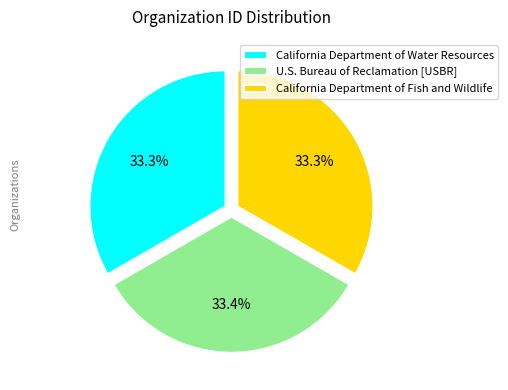

Combined, do U.S. Bureau of Reclamation [USBR] and California Department of Fish and Wildlife account for over 50%?

Yes